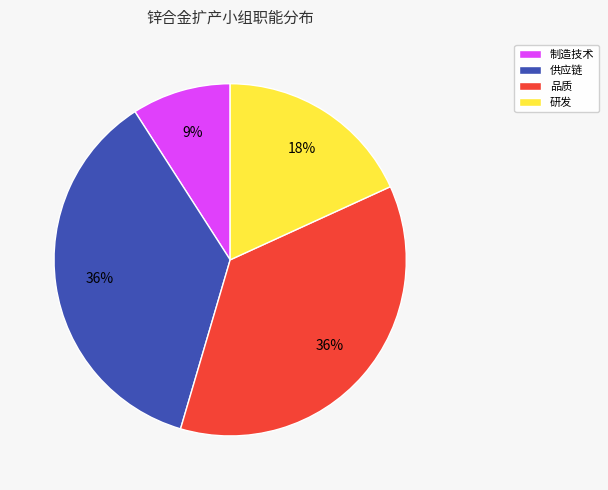

Is it true that 研发 is 1% of the pie?

False